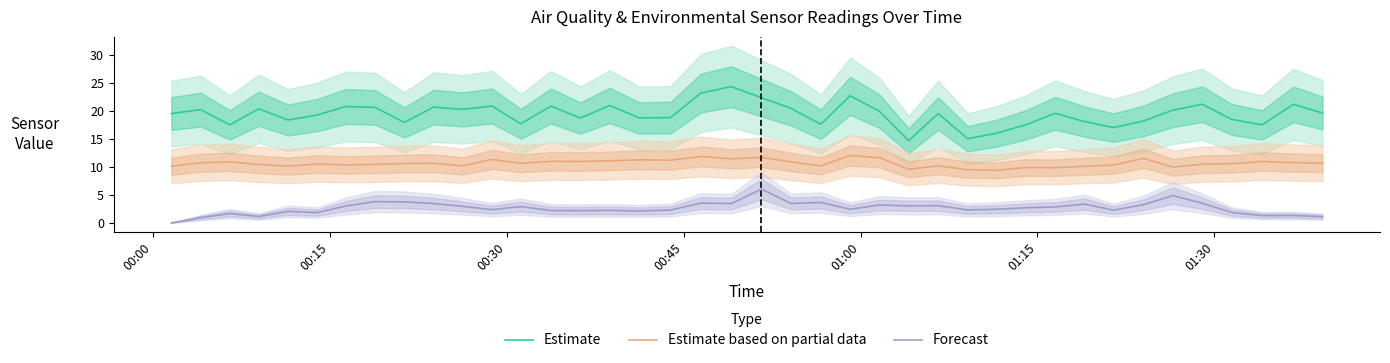

How many values in the Forecast series are below 2?

9